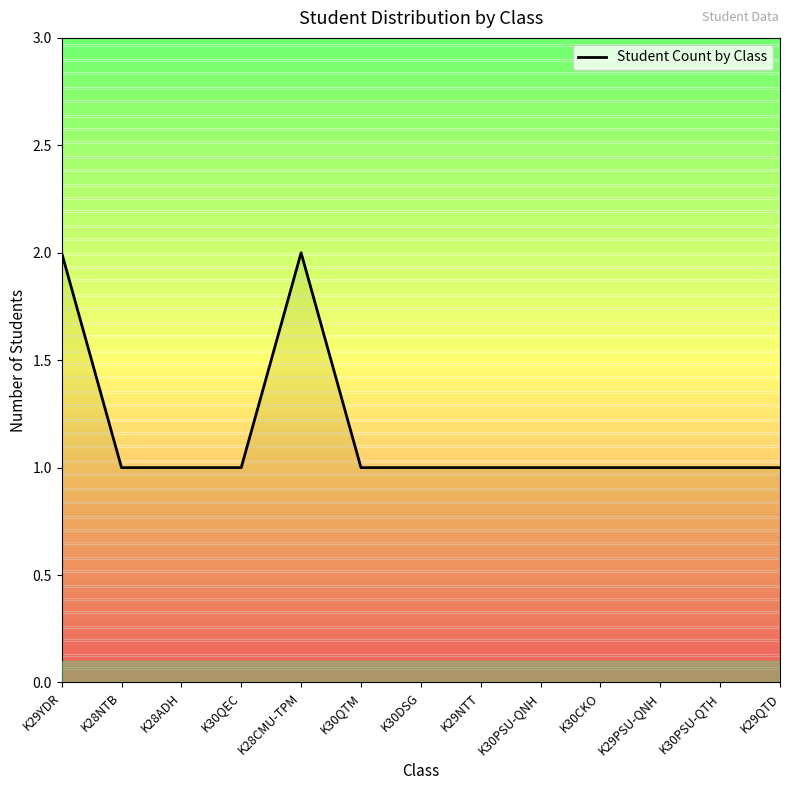

Does the chart have visible grid lines?

No